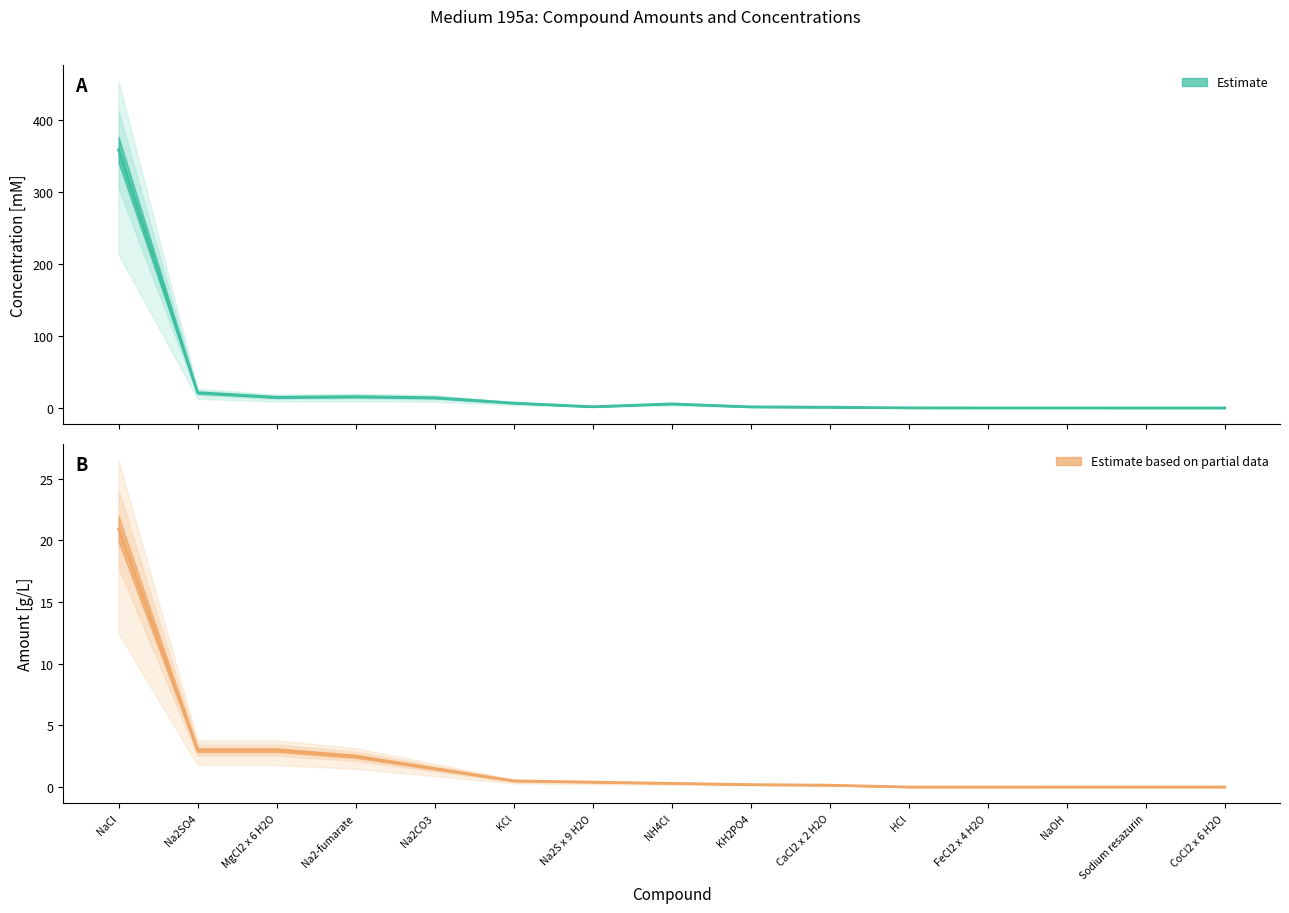

At how many categories does at least one series exceed 166?

1